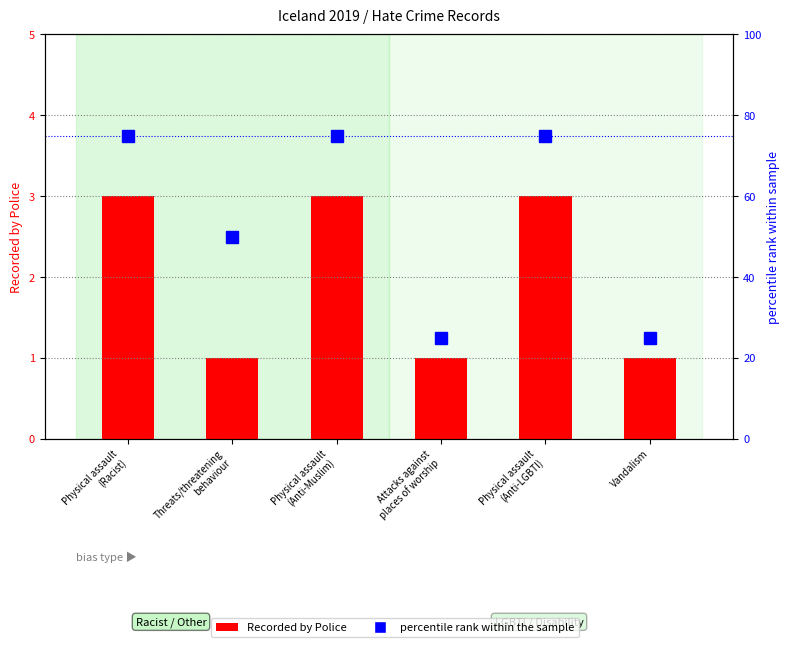

What position from the left is Physical assault
(Anti-Muslim)?

3